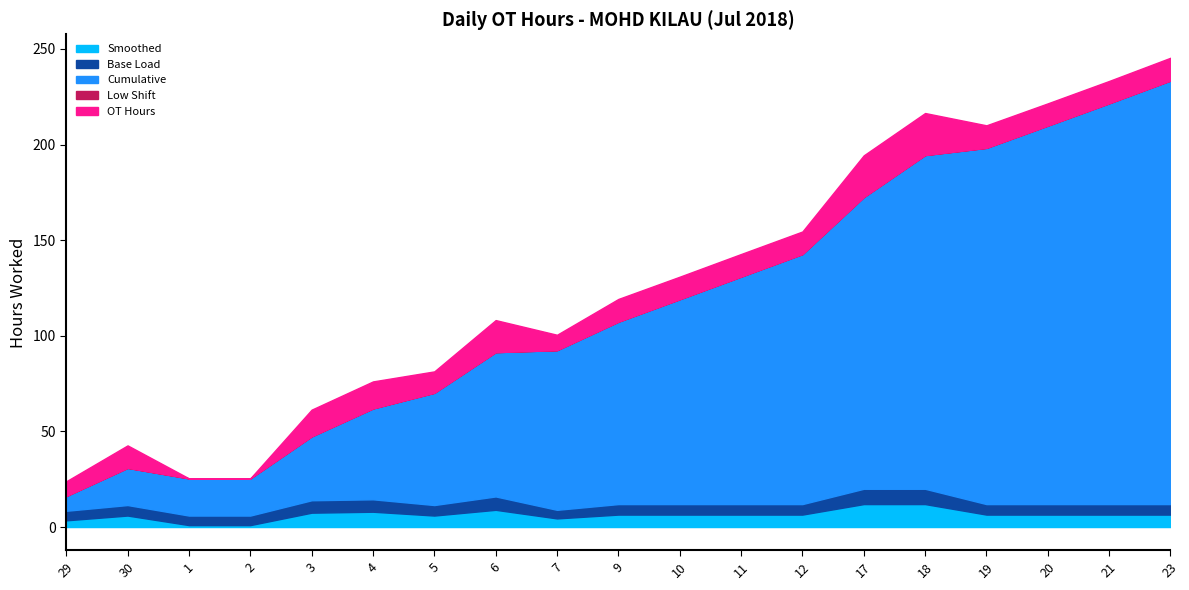

What is the label of the 3rd point from the right?

20